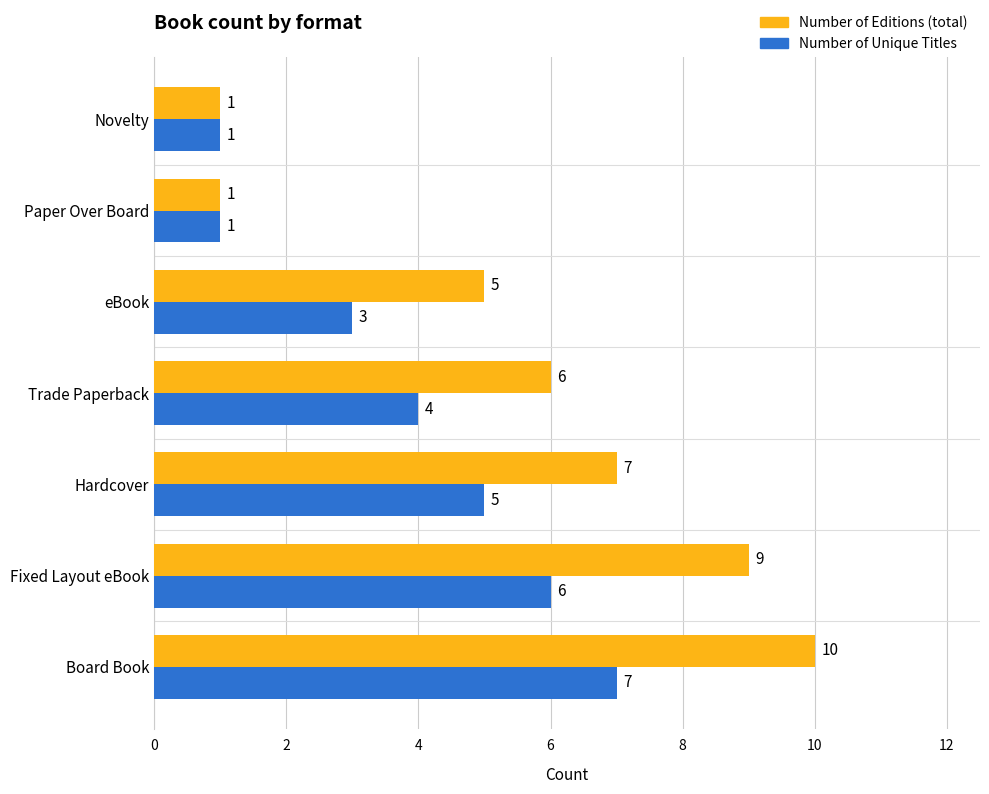

The value of Number of Unique Titles at Hardcover is 8. True or false?

False